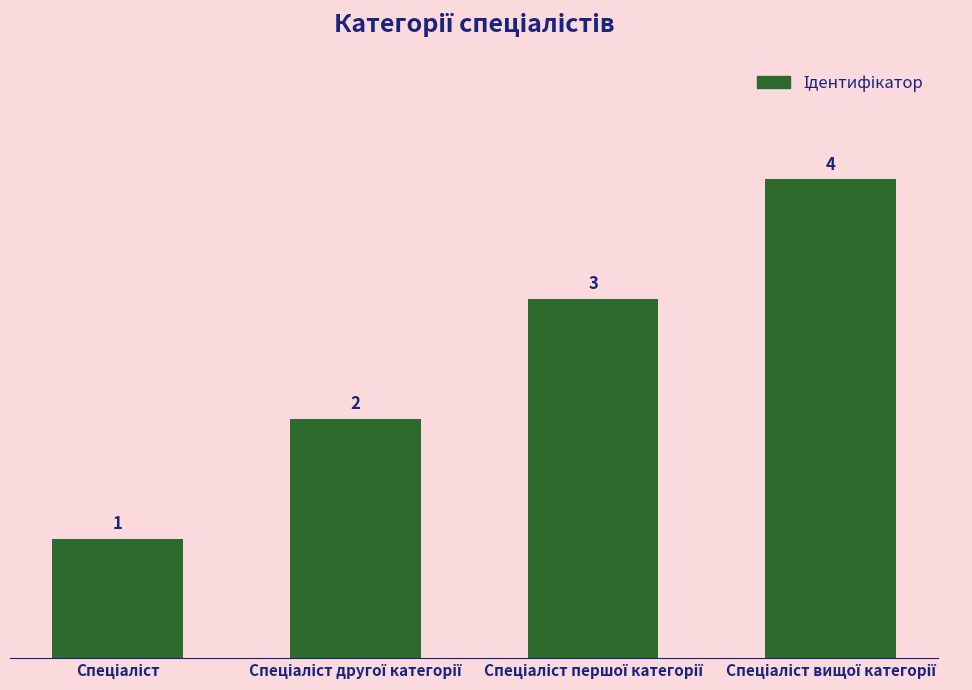

Count the values in the range 2 to 4.

3